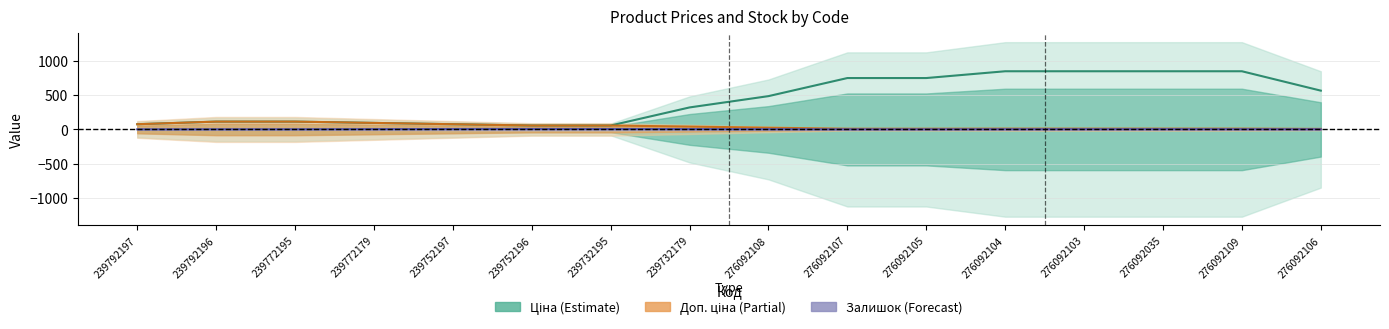

Where does the Доп. ціна (Partial) series first go above 41?

239792197